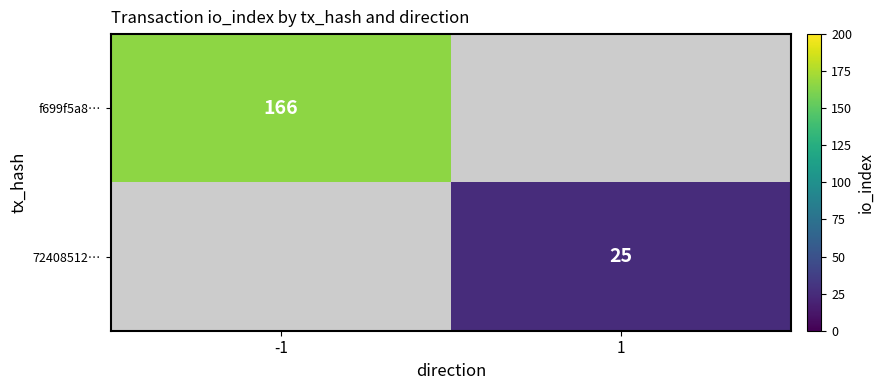

The value of f699f5a8… at -1 is 239. True or false?

False